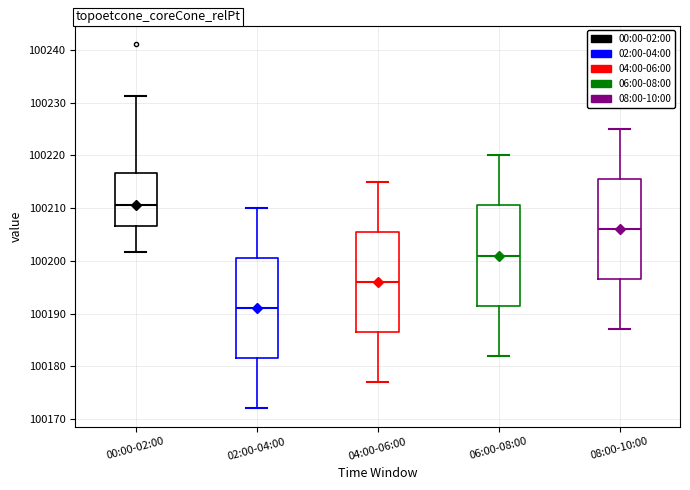

Where is the lower edge of the box for 08:00-10:00 on the y-axis? The values are not printed on the chart, so give them approximately, as read against the axis.

100197